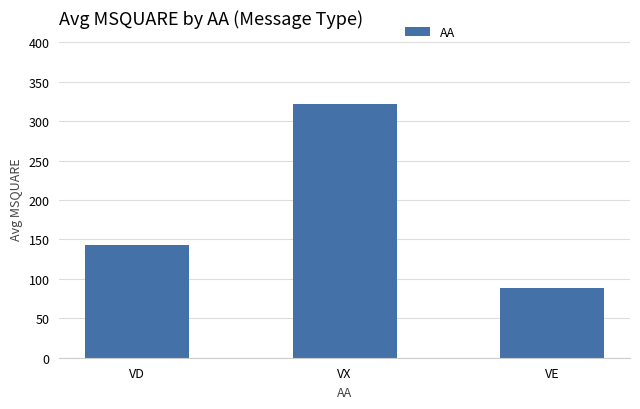

Which category has the lowest value across all series?

VE